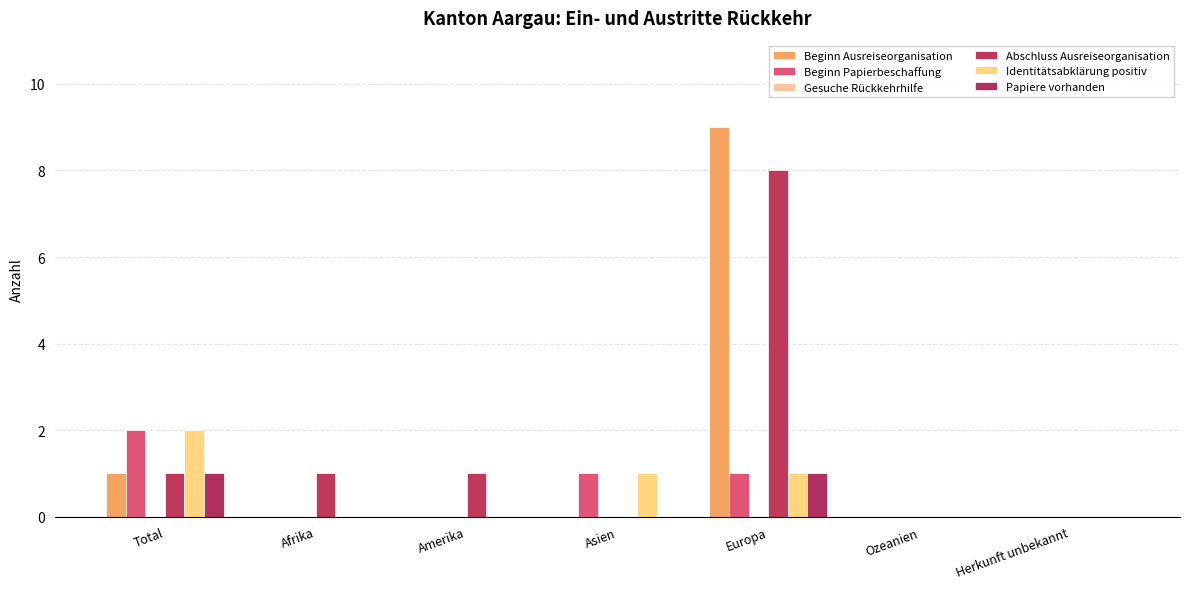

Between Afrika and Amerika, which is larger?

Afrika